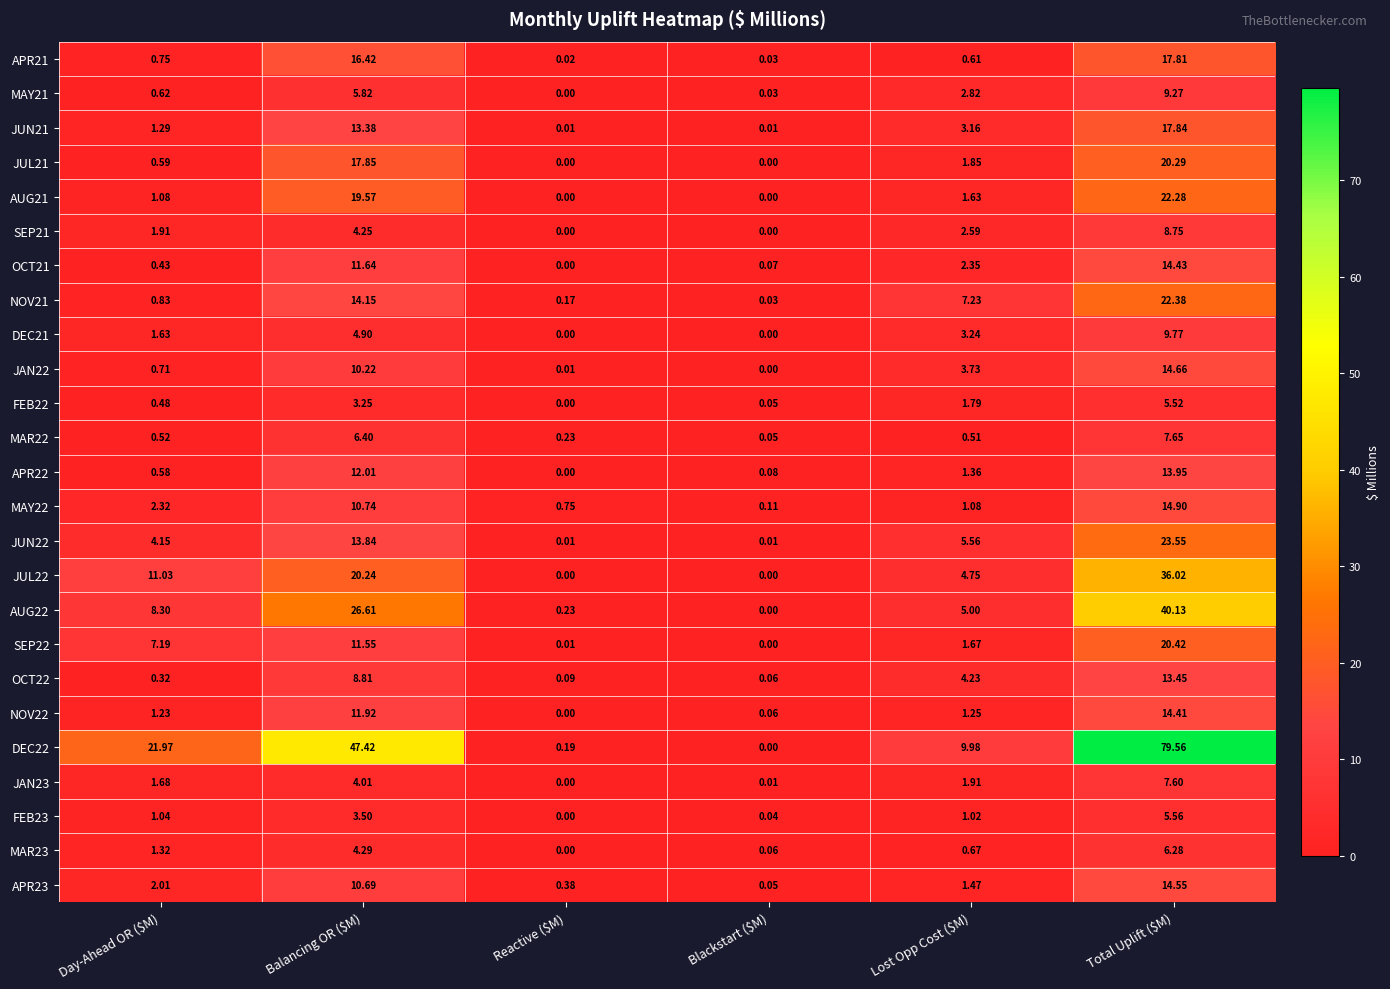

Where does the MAR23 series first go above 1?

Day-Ahead OR ($M)